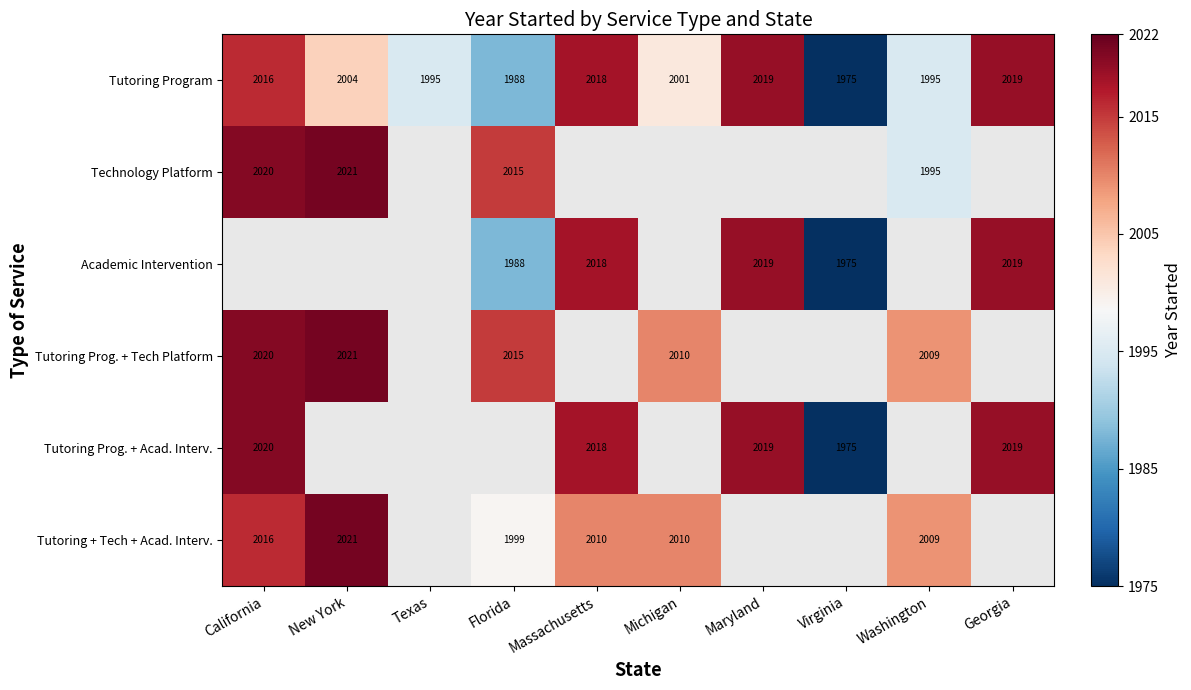

At how many categories does at least one series exceed 1978?

9